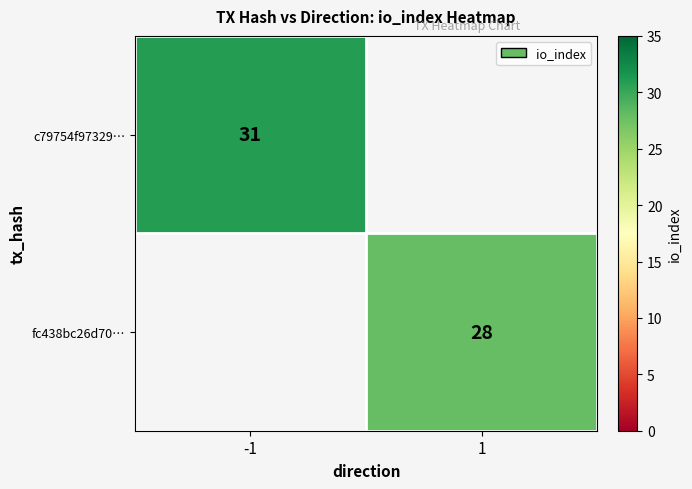

The fc438bc26d70… series shows 42 at 1. True or false?

False